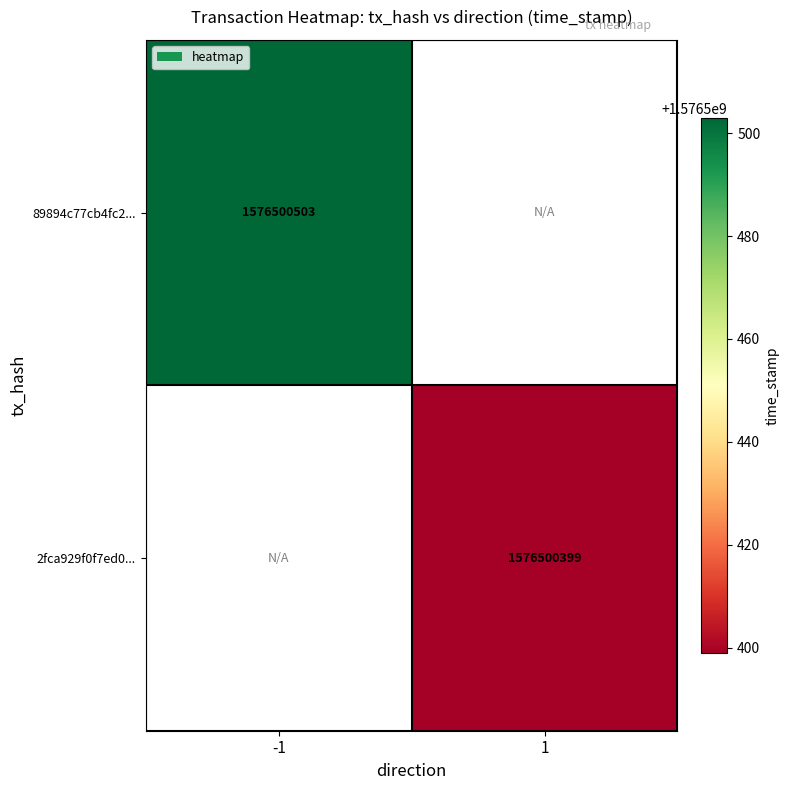

List the series in order of their peak value, highest first.

89894c77cb4fc268afcd4660dd00d1c50db7411, 2fca929f0f7ed0d868530d2e2faf57b0a695c9c